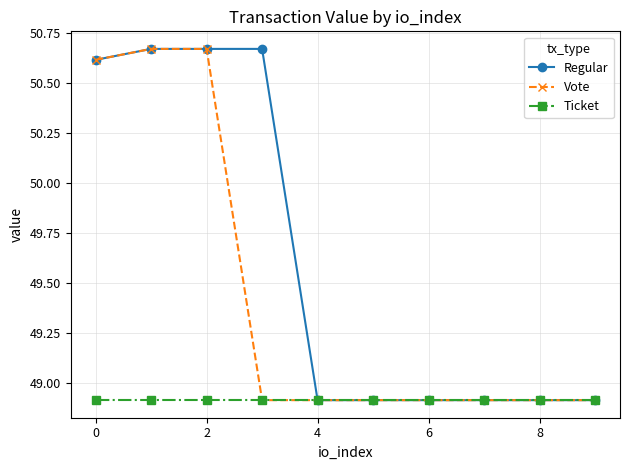

At how many categories does at least one series exceed 49?

4